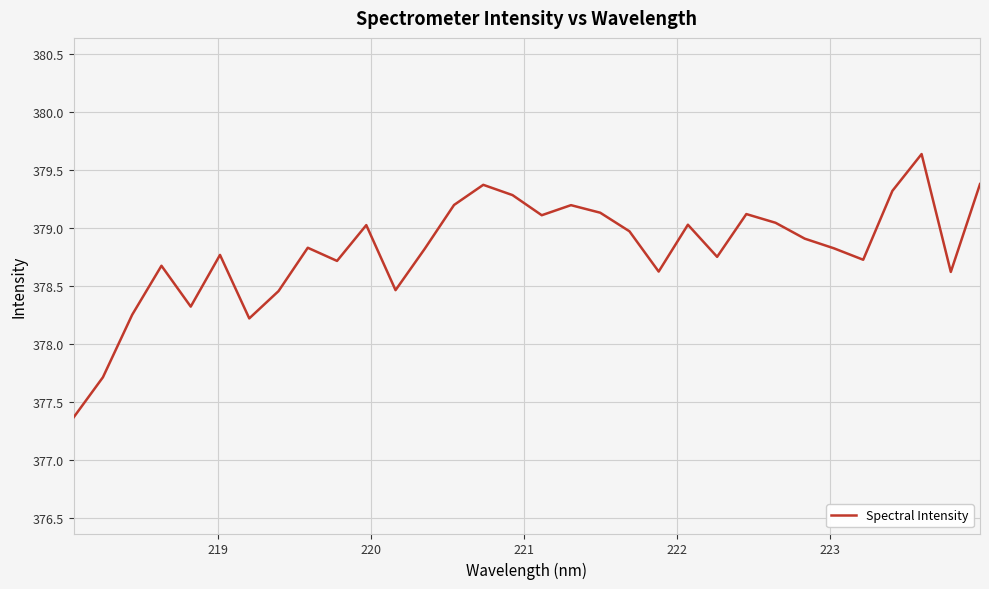

What is the minimum value shown in the chart?

377.4